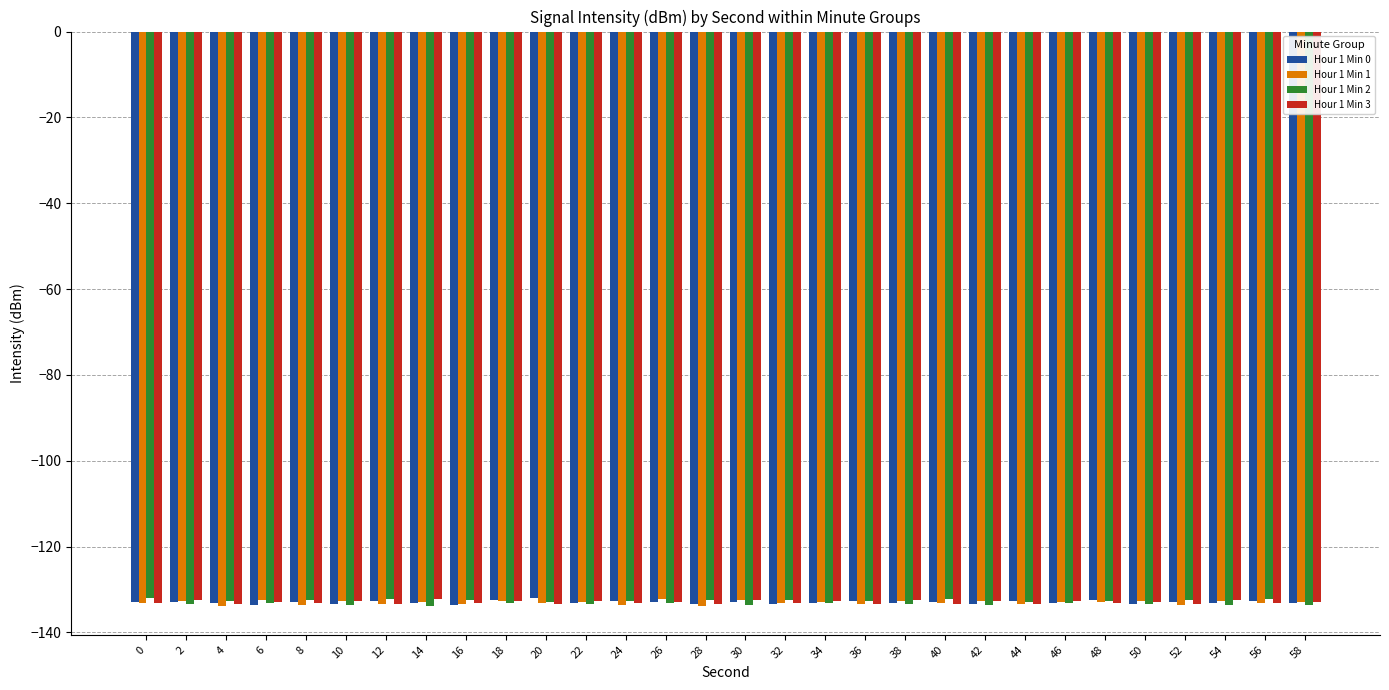

True or false: Hour 1 Min 1 has a value of -133.4 at 16.

True